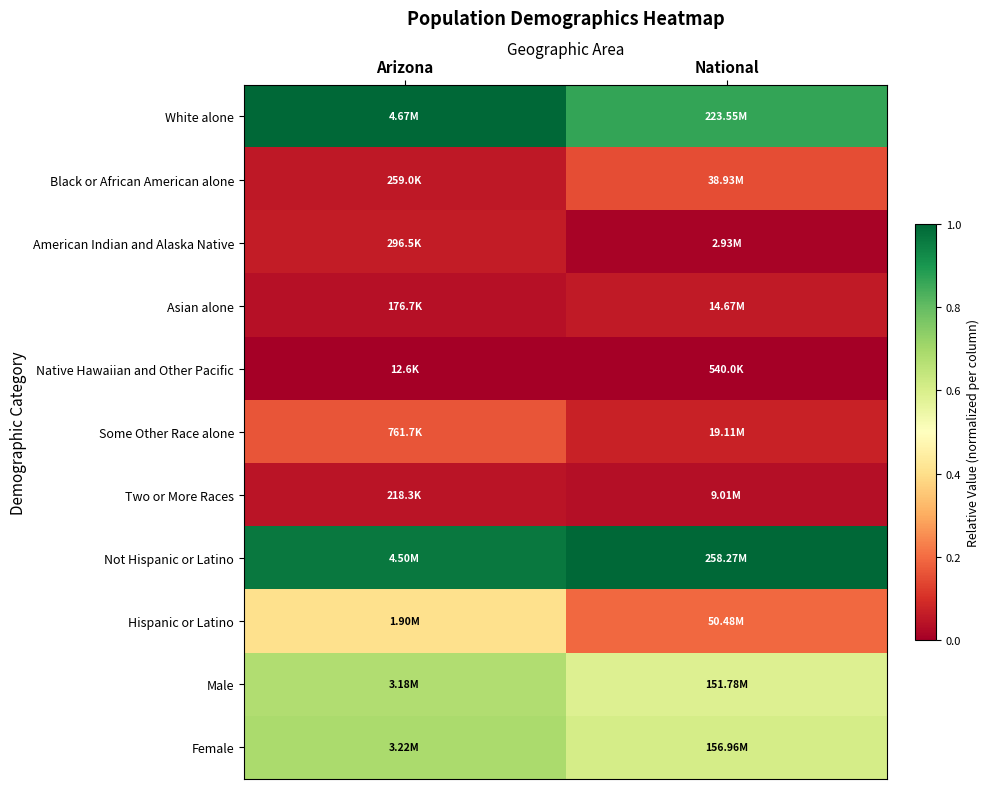

What is the total value across all series at National?

3.6